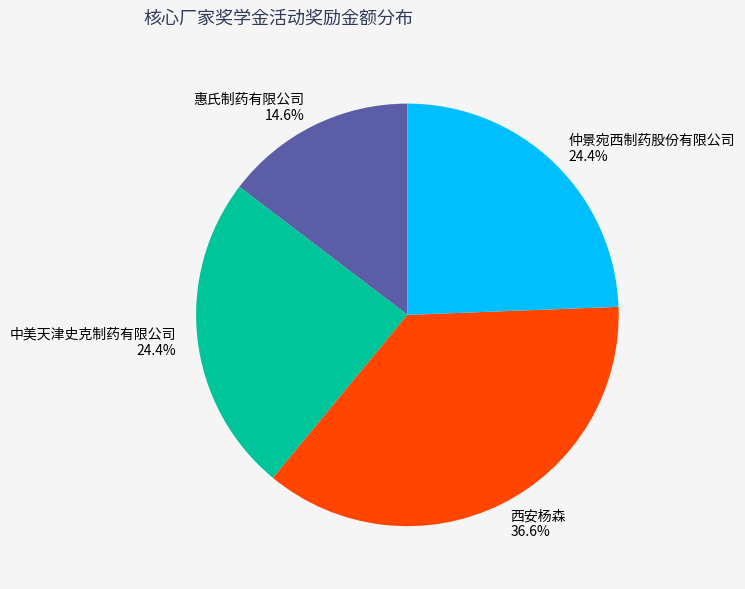

Which slice is the smallest?

惠氏制药有限公司